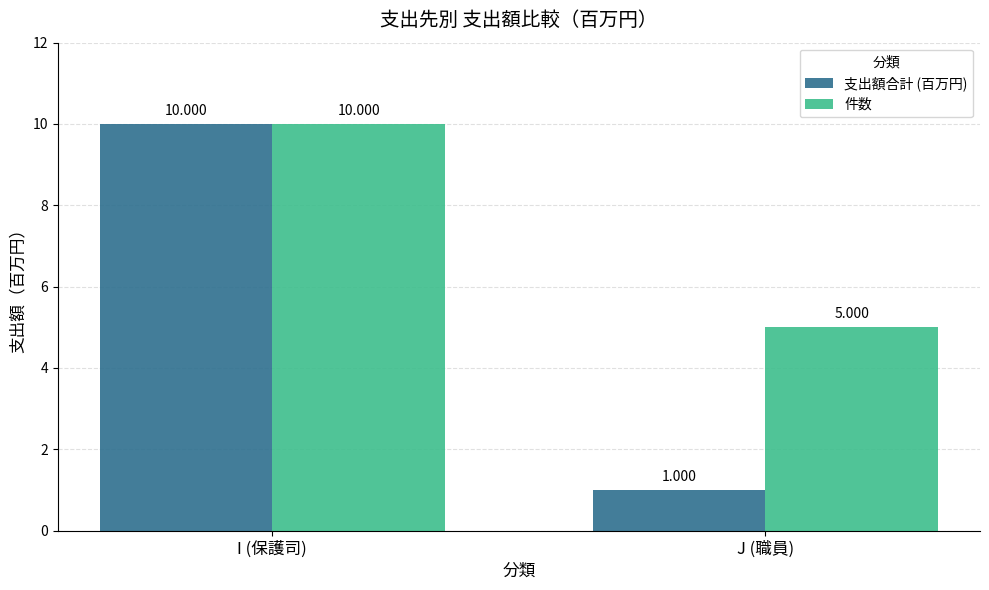

What is the sum of all 件数 values?

15